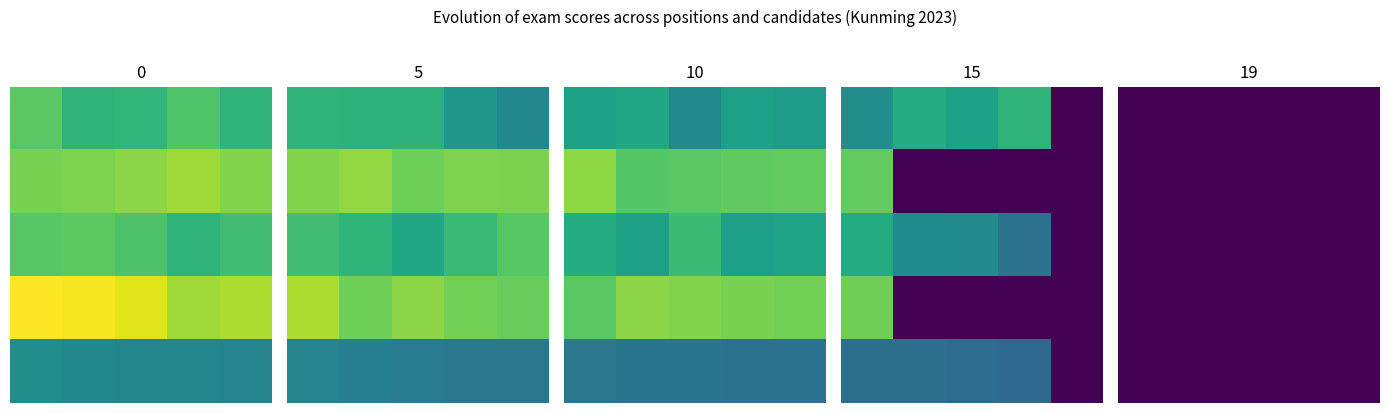

Rank the series by their maximum value, from lowest to highest.

笔试折算百分制_安全管理岗, 昆明市档案馆档案信息安全管理岗, 综合应用能力_安全管理岗, 昆明市档案馆档案保护修复技术岗, 综合应用能力_修复技术岗